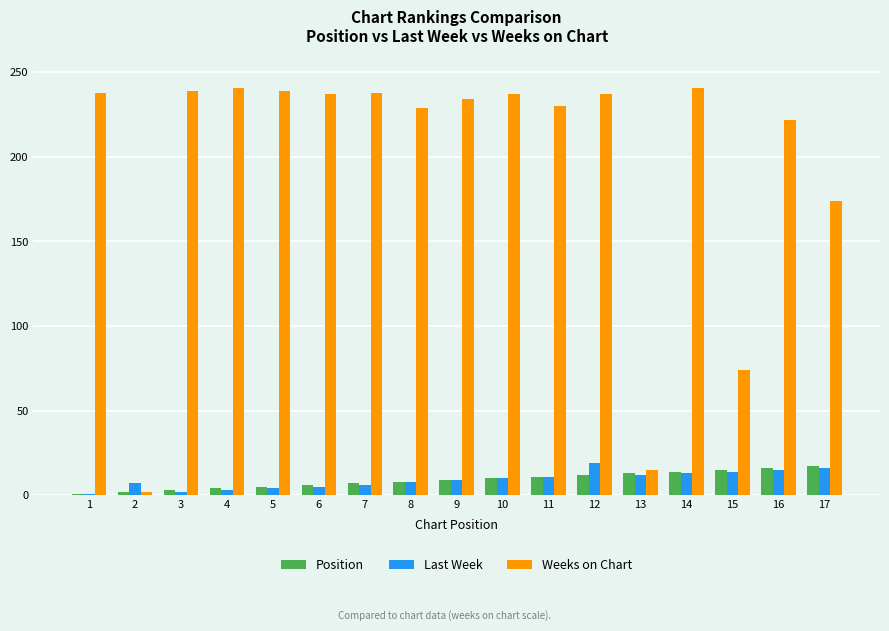

Which series has the largest total across all categories?

Weeks on Chart